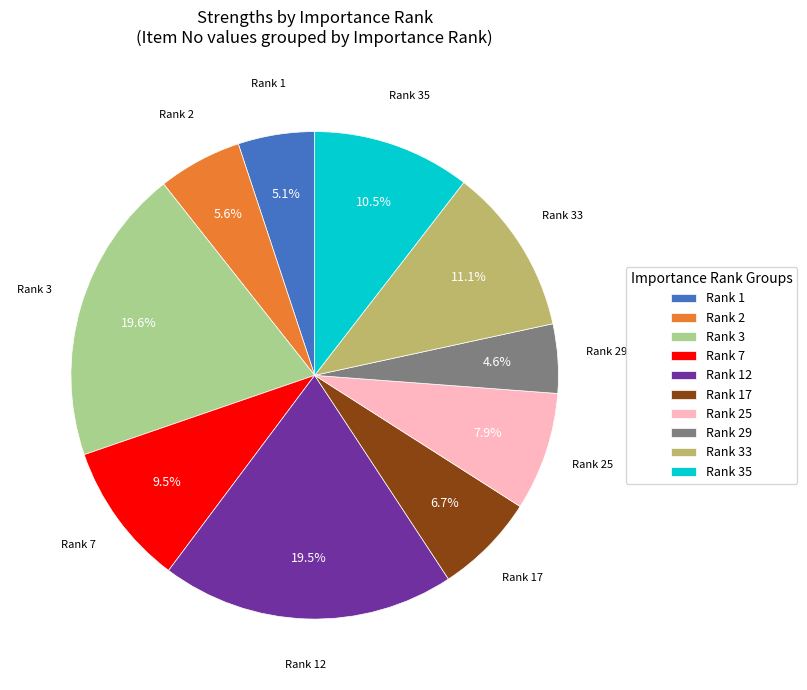

How many slices are in this pie chart?

10